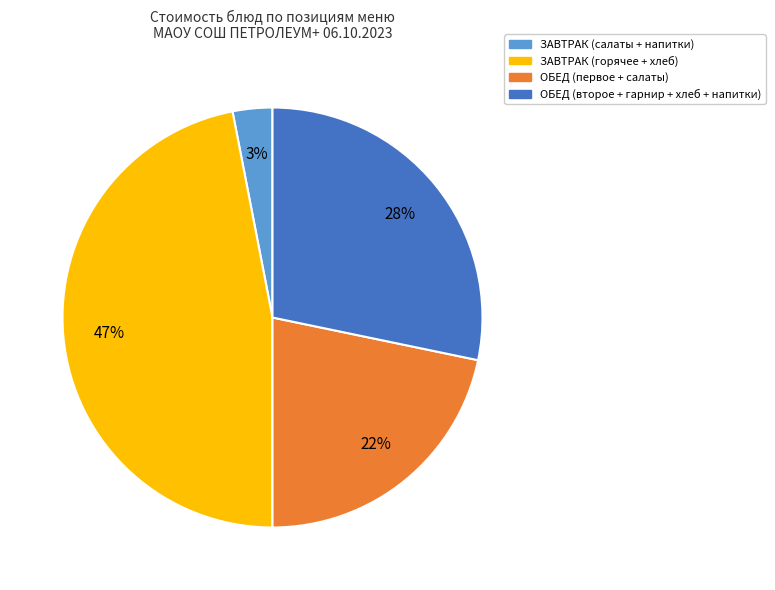

Is there any slice that represents more than half of the pie?

No